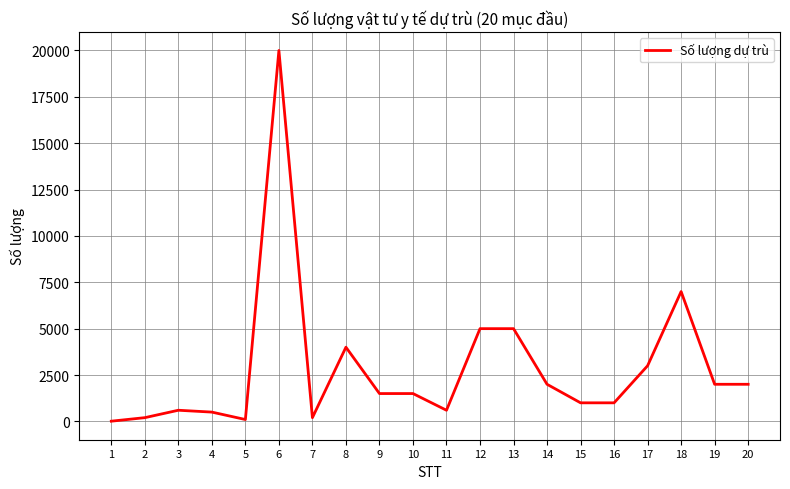

Where does the data first go above 1500?

6